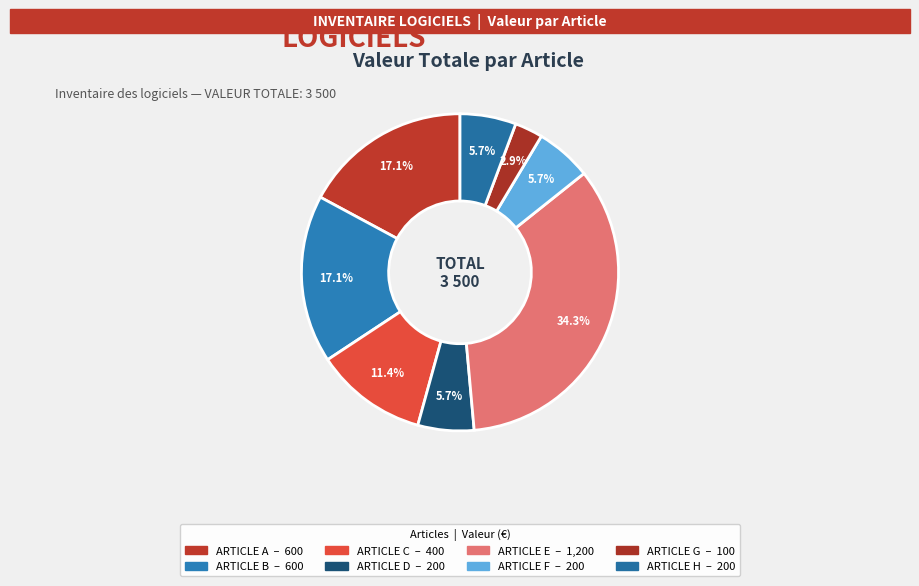

To the nearest percent, what is the difference between the ARTICLE C and ARTICLE F slice percentages?

6%